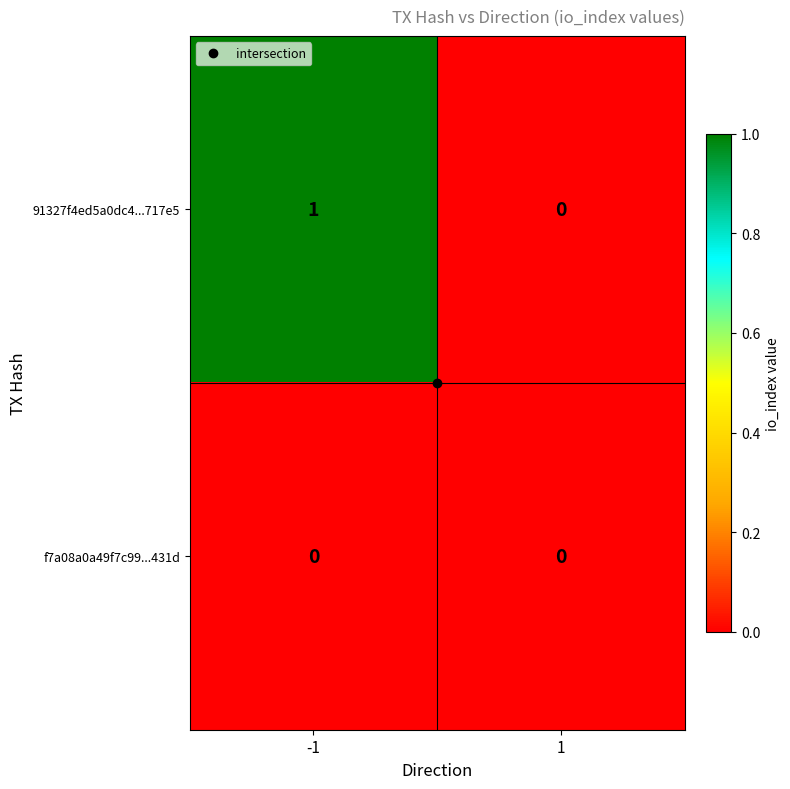

Rank the series by their maximum value, from lowest to highest.

f7a08a0a49f7c99...431d, 91327f4ed5a0dc4...717e5